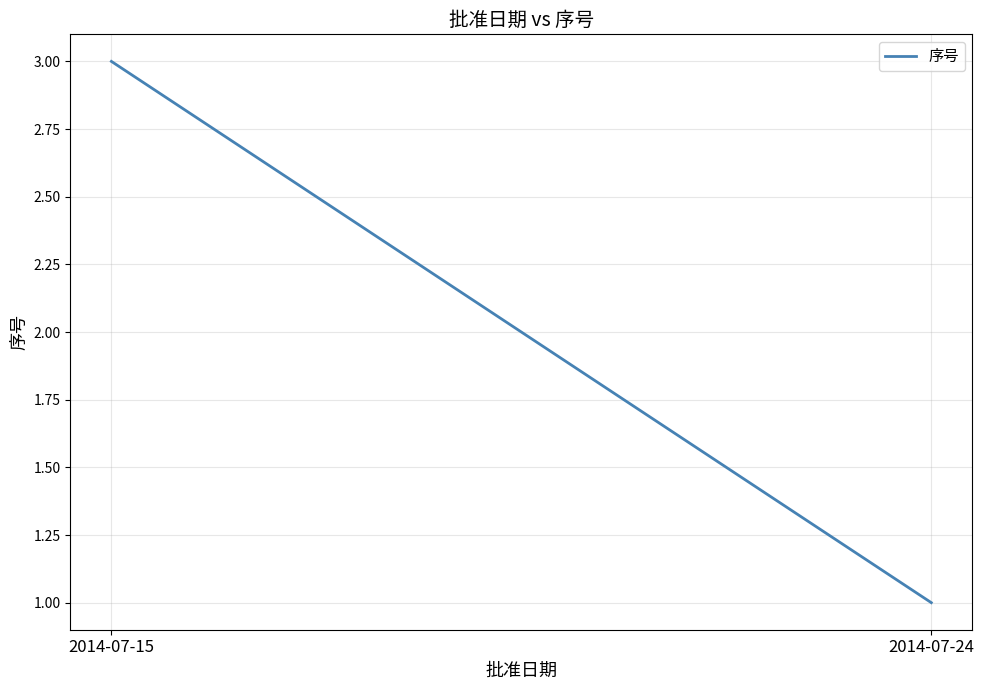

What is the ratio of the value at 2014-07-15 to the value at 2014-07-24?

3.0